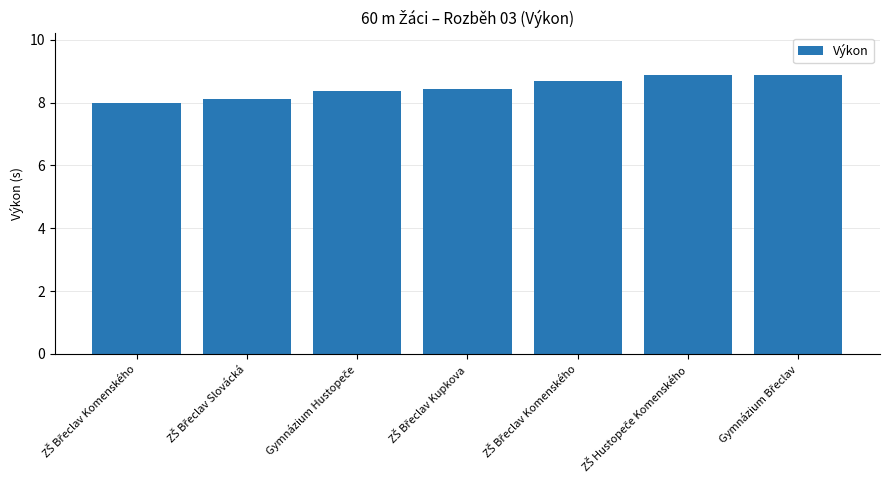

What is the ratio of the value at ZŠ Hustopeče Komenského to the value at ZŠ Břeclav Kupkova?

1.1